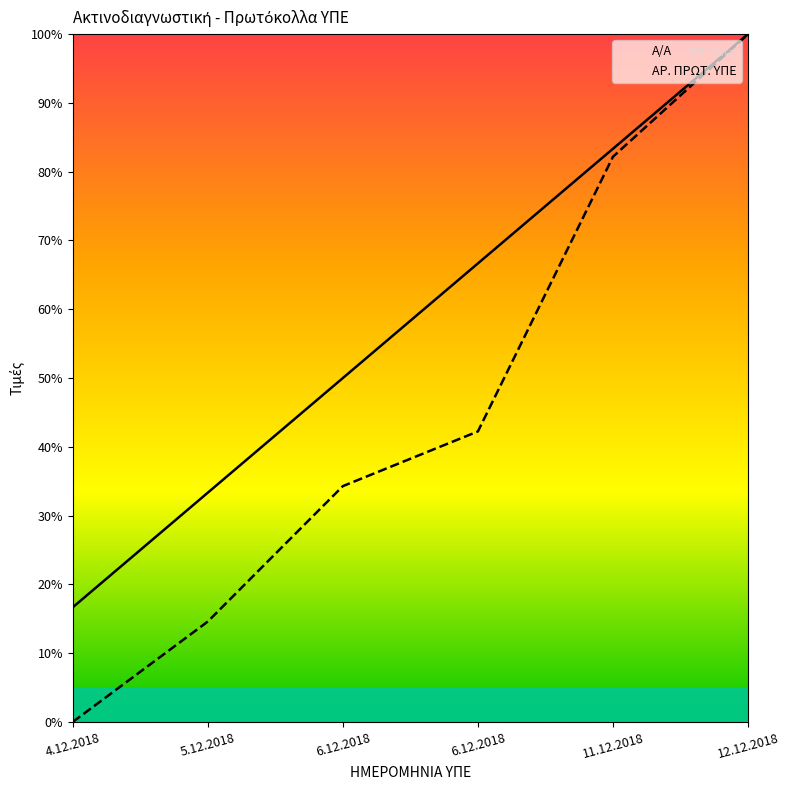

True or false: Α/Α and ΑΡ. ΠΡΩΤ. ΥΠΕ intersect in this chart.

False